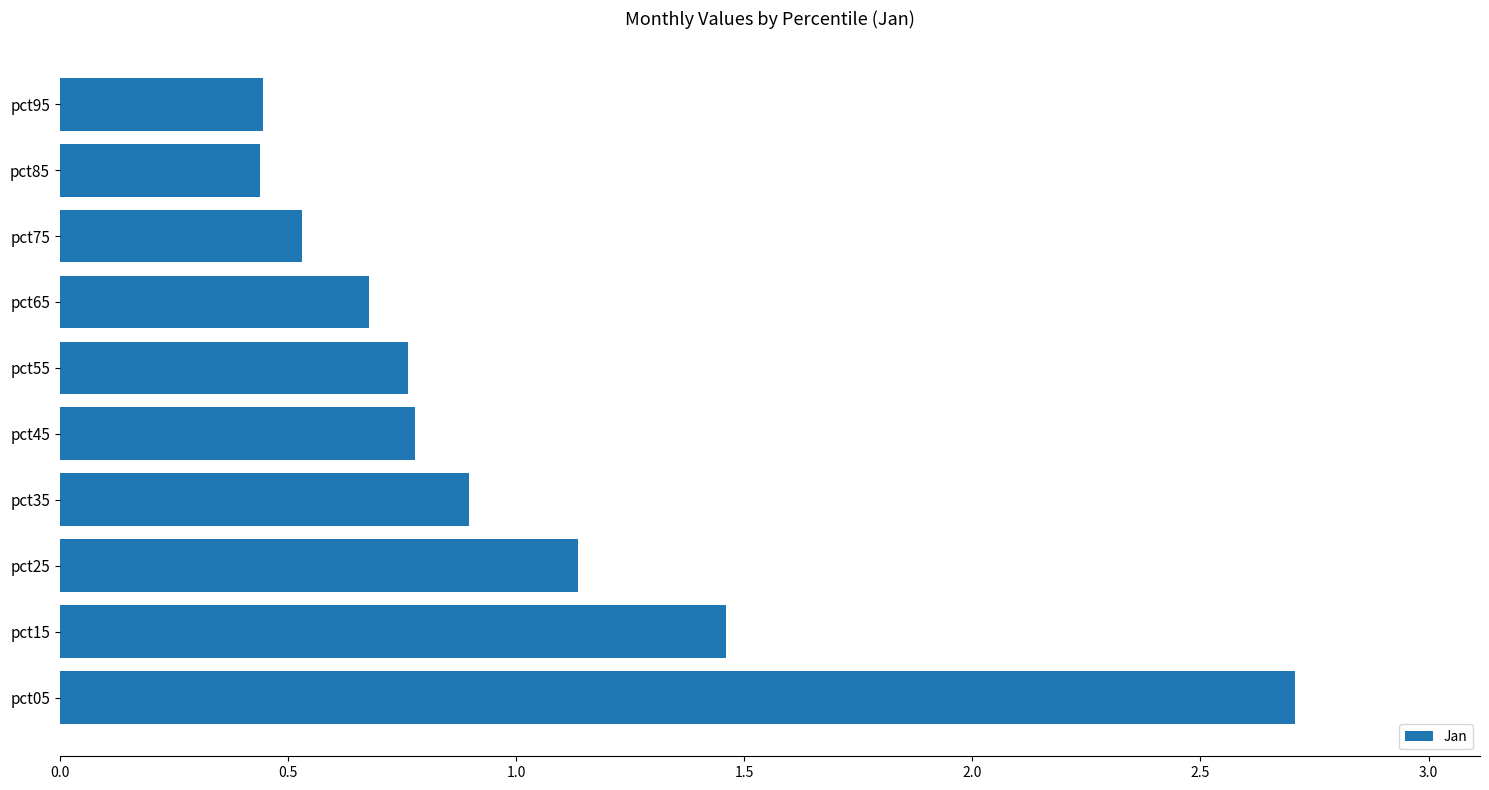

Between pct35 and pct05, which is larger?

pct05